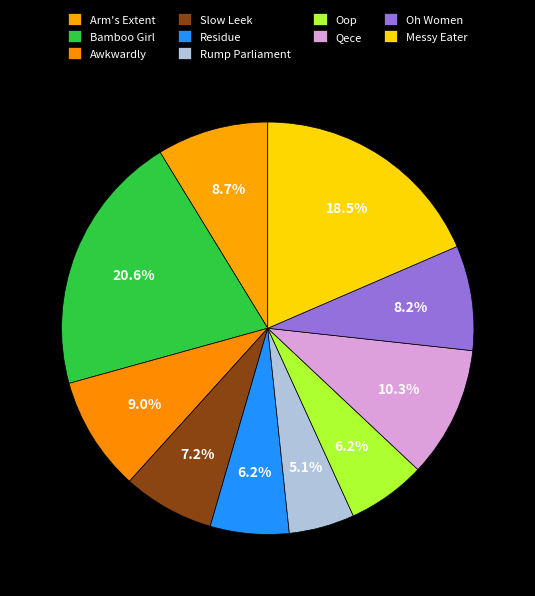

The Arm's Extent slice represents 9% of the pie. True or false?

True